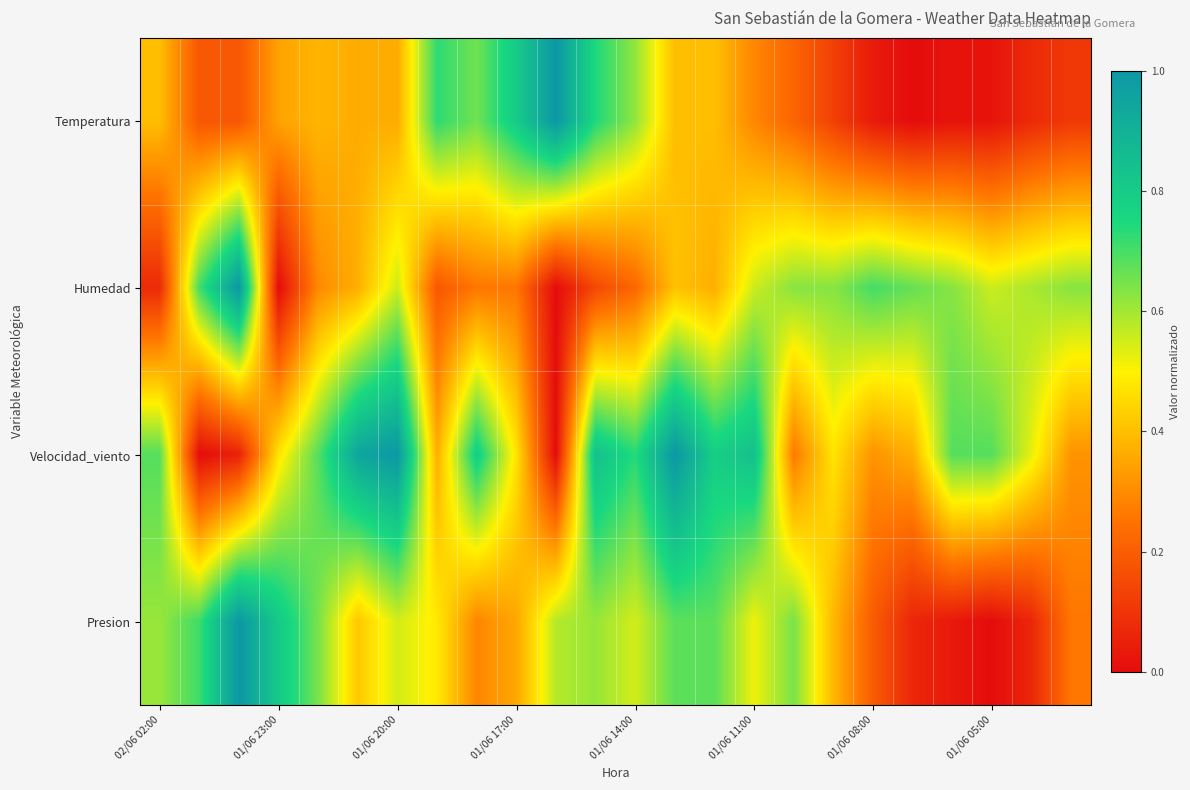

How many data points does each series have?

24